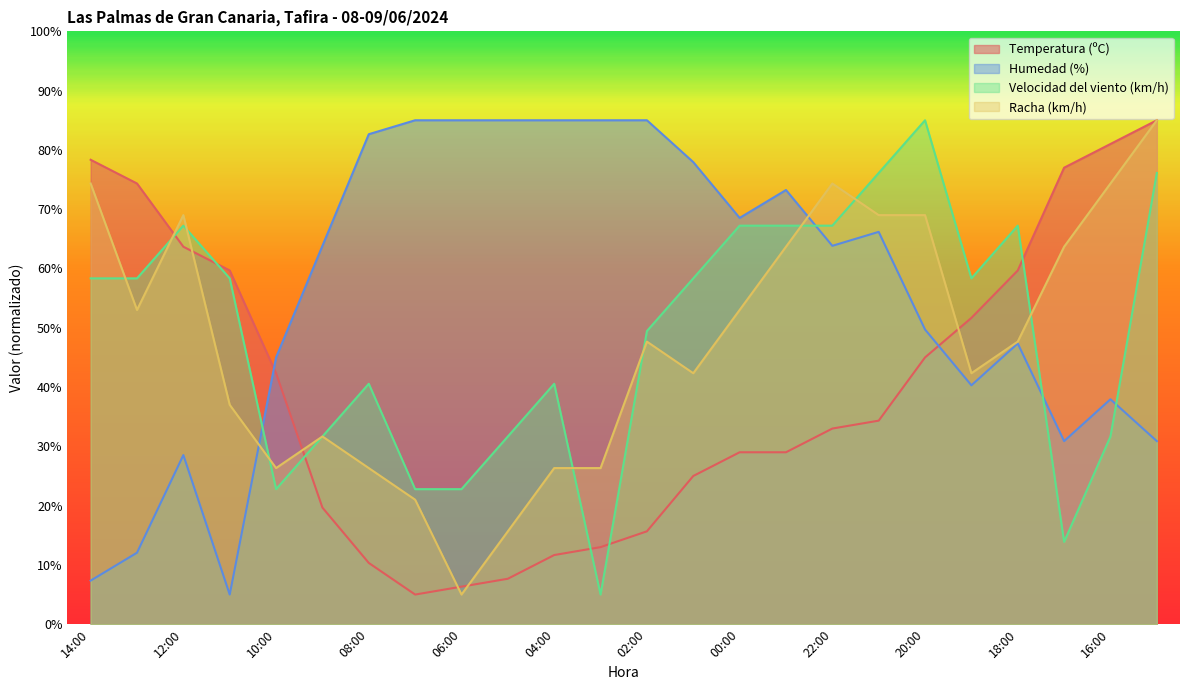

What position from the right is 07:00?

17